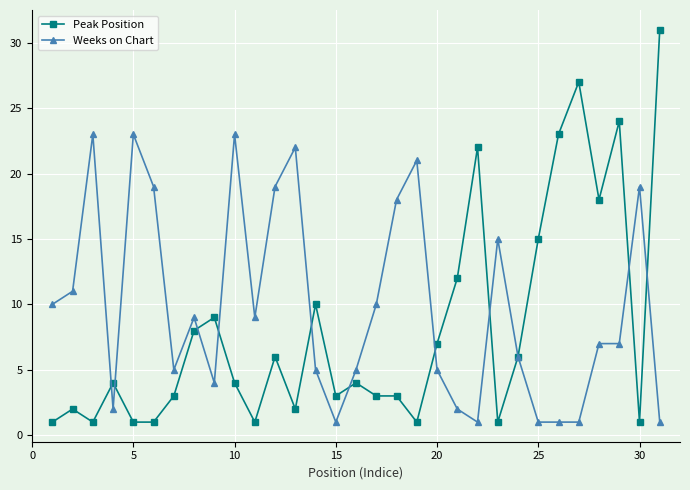

At how many categories does at least one series exceed 25?

2